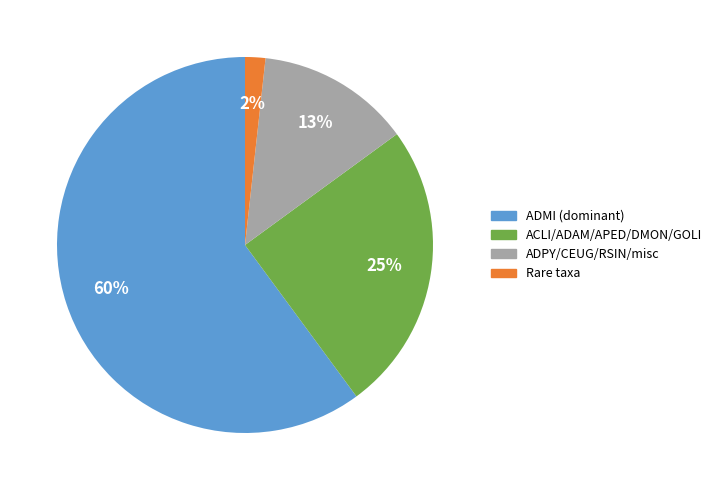

Which slice represents more than half of the pie?

ADMI (dominant)